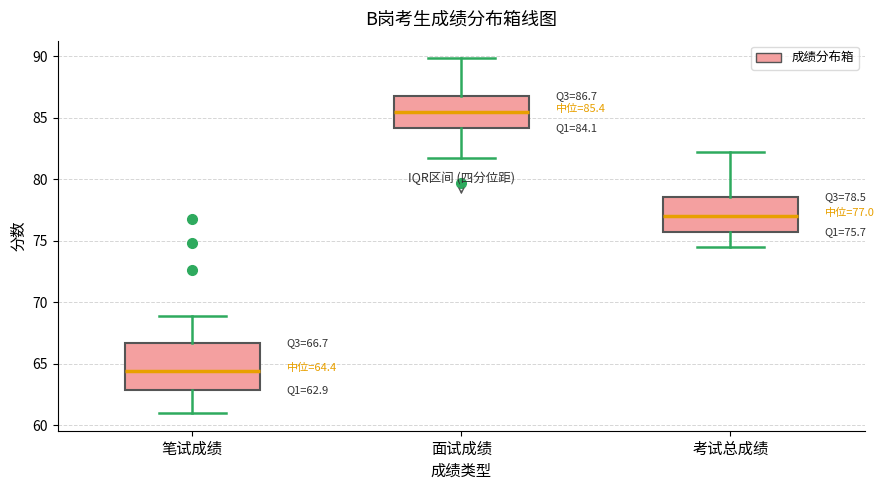

Which box's median line is the lowest?

笔试成绩